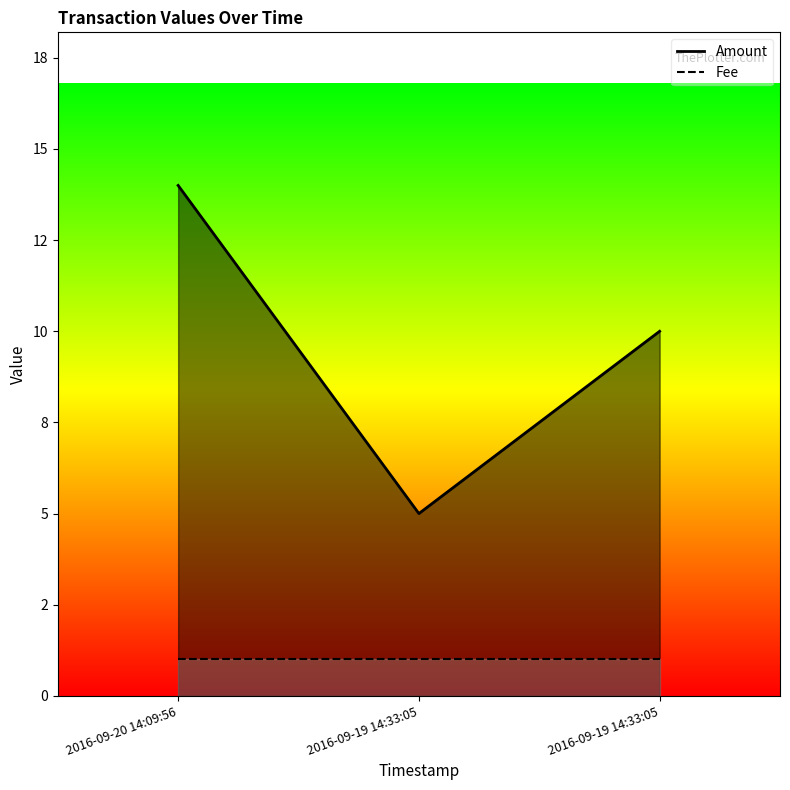

Rank the series at 2016-09-20 14:09:56 from lowest to highest value.

Fee, Amount